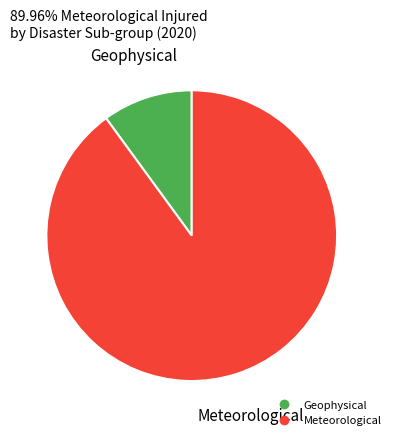

How many slices are in this pie chart?

2